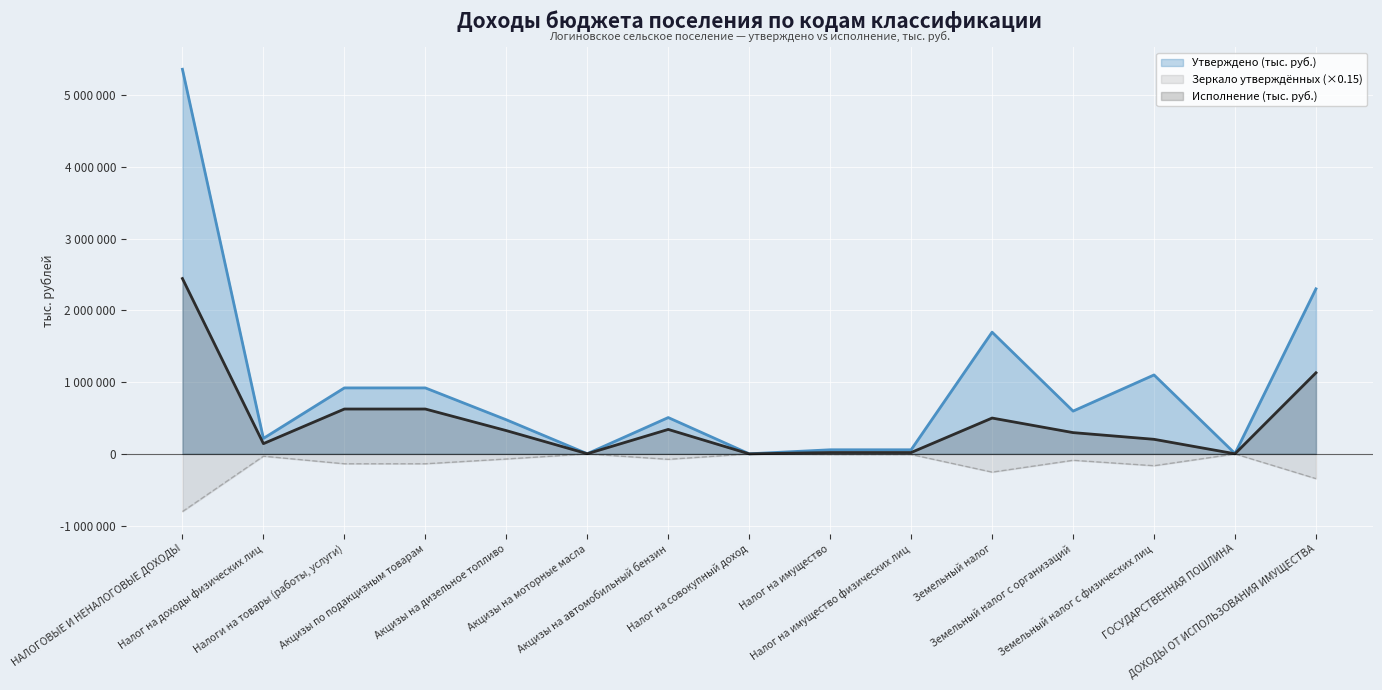

What are all the series names shown in the legend?

Утверждено (тыс. руб.), Зеркало утверждённых (×0.15), Исполнение (тыс. руб.)